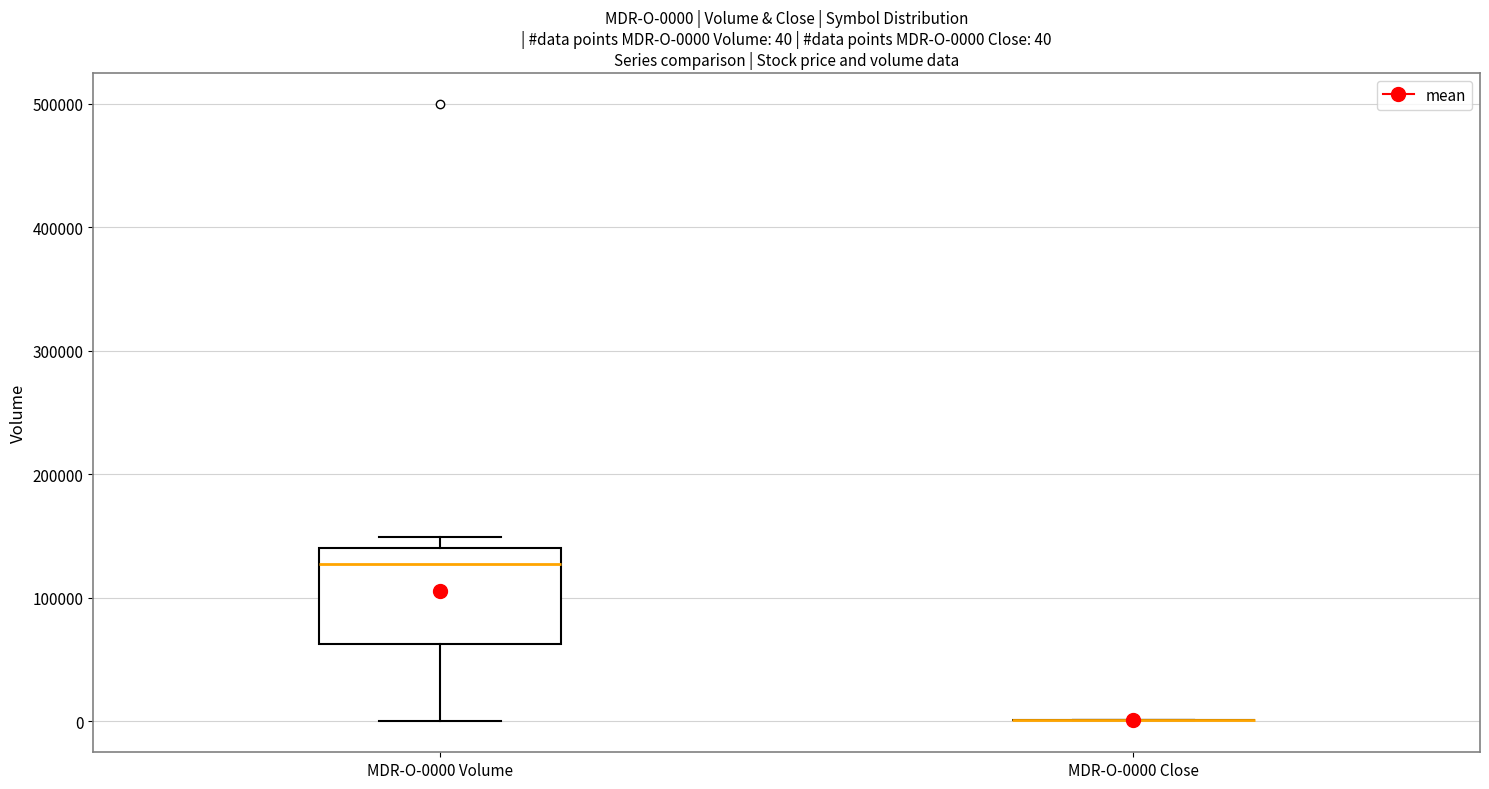

Comparing the boxes themselves (not the whiskers), which one is the tallest?

MDR-O-0000 Volume